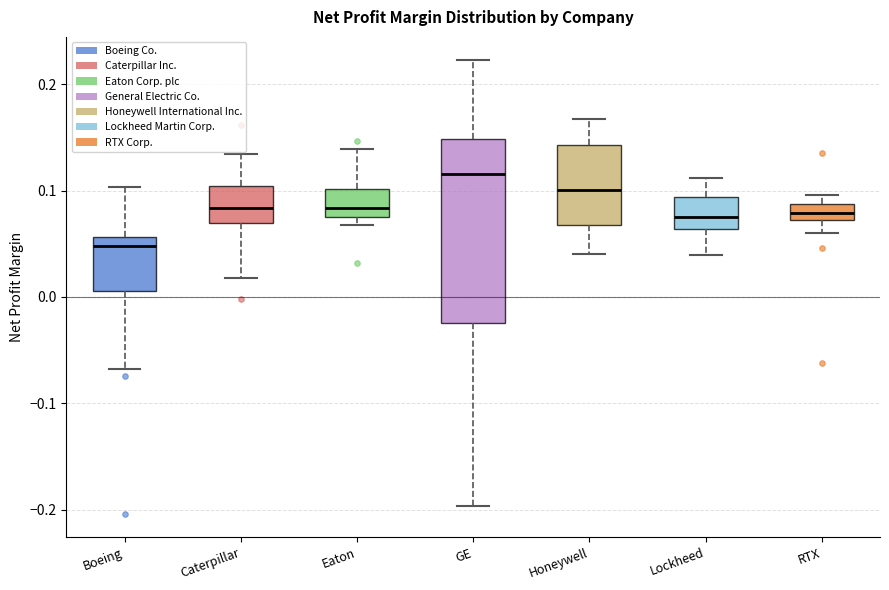

Where does the median line of the box for RTX sit on the y-axis? The values are not printed on the chart, so give them approximately, as read against the axis.

0.08